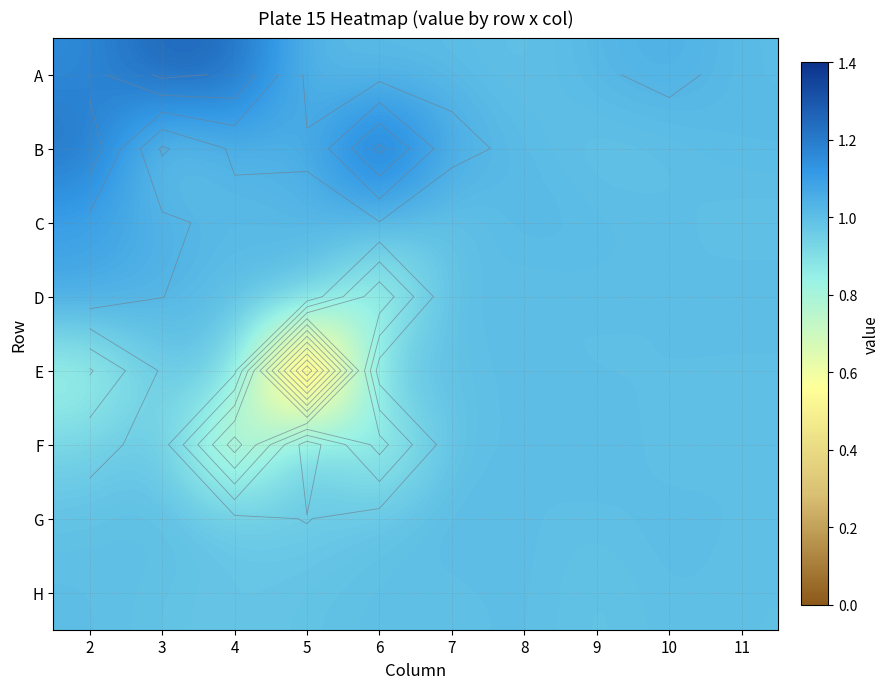

At which category is the sum across all series the highest?

2